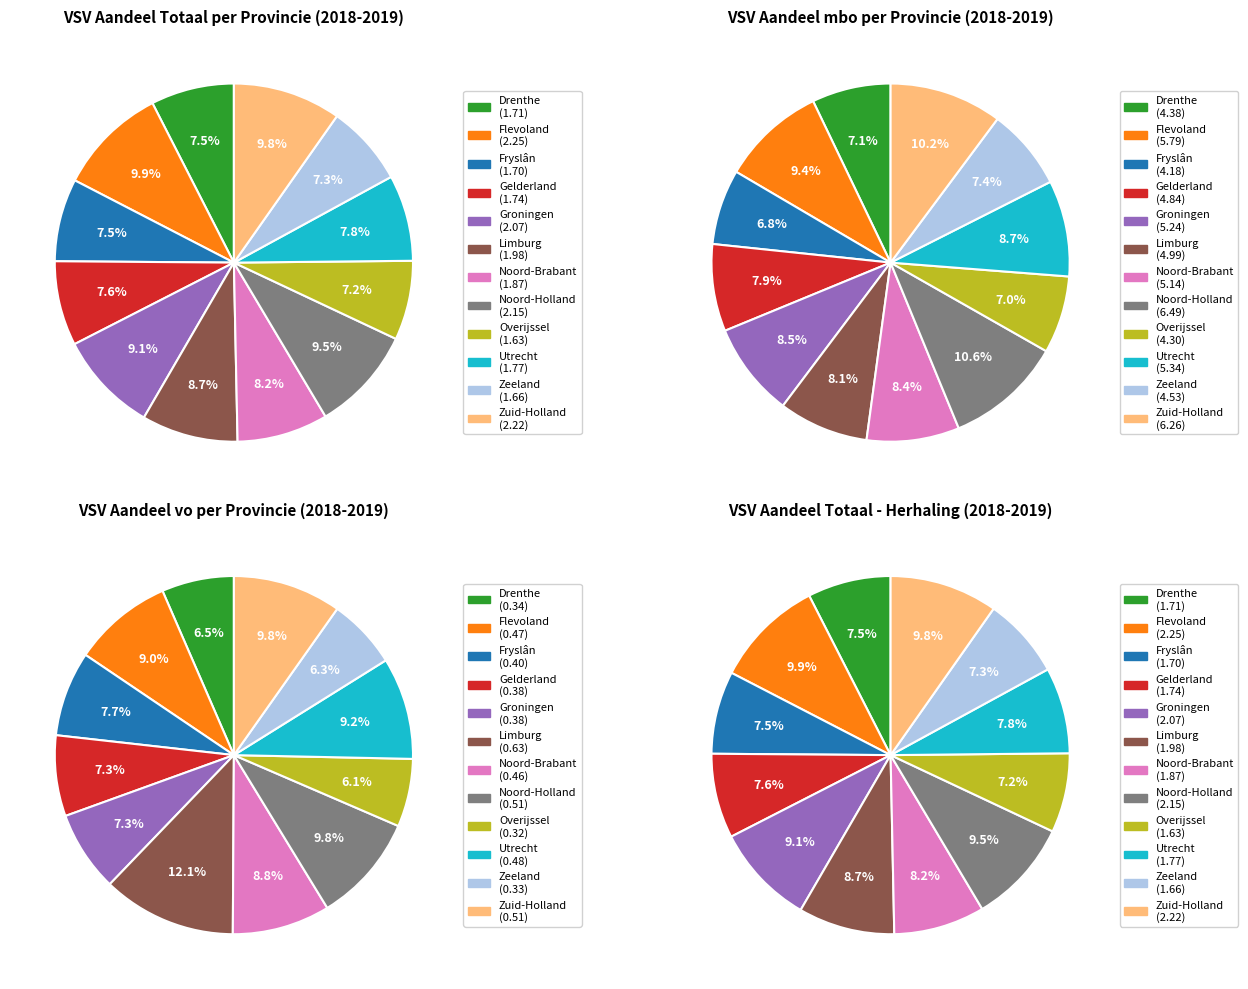

To the nearest percent, what is the average slice percentage?

8%